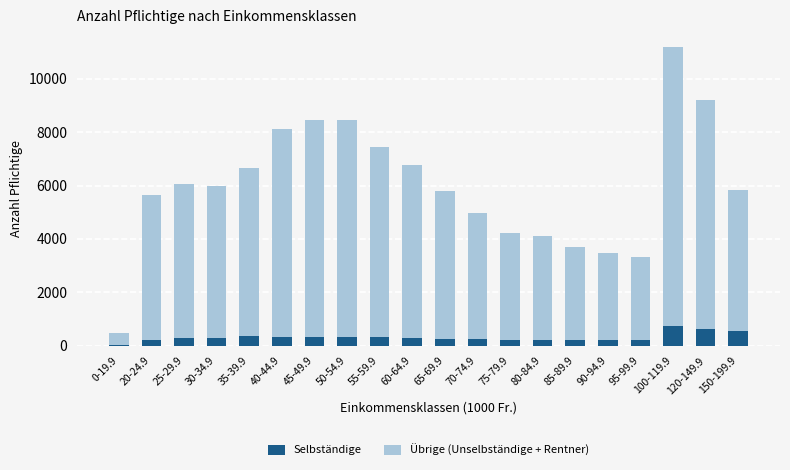

Are the bars grouped side by side (vs. stacked)?

No